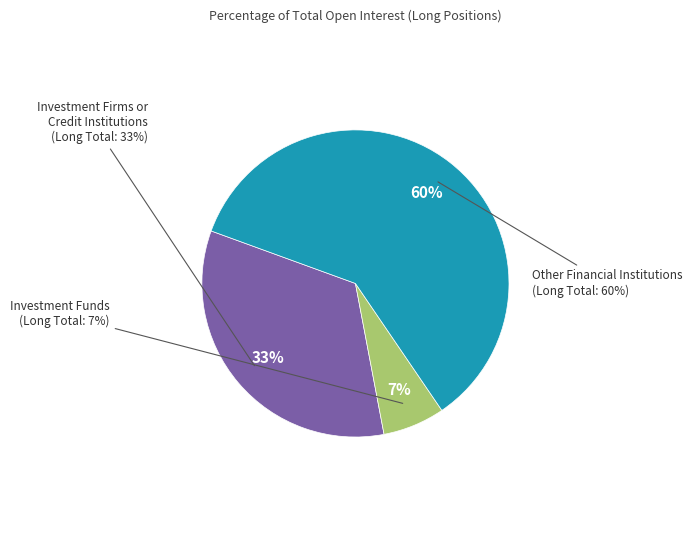

What percentage is NOT represented by Investment Firms or Credit Institutions
(Long Total %)?

66.5%